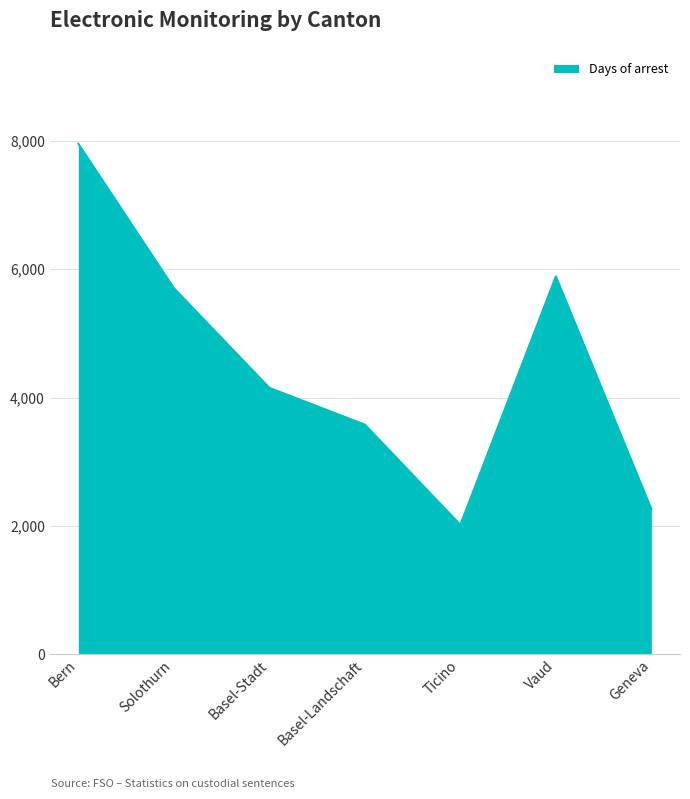

True or false: the data shows 2015 at Ticino.

True